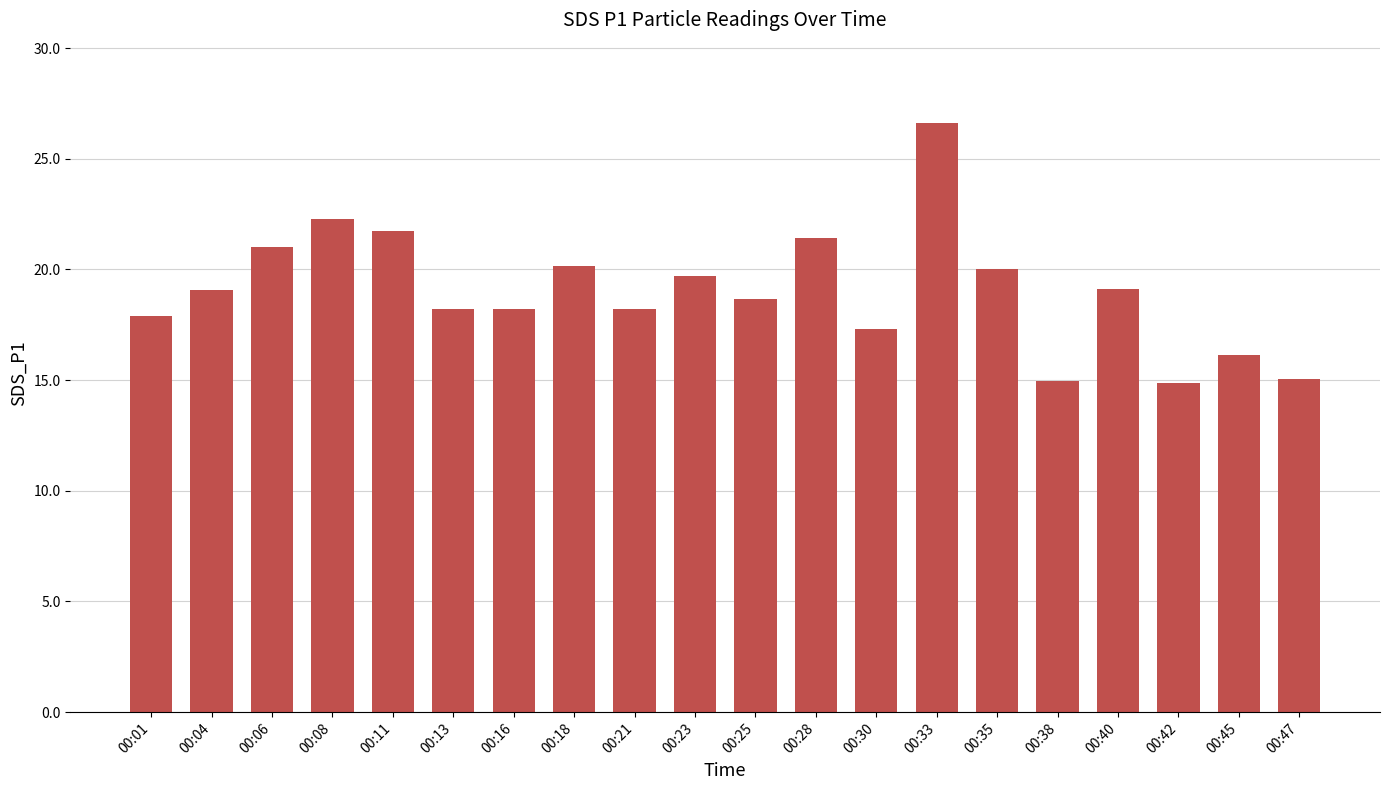

What is the ratio of the value at 00:13 to the value at 00:04?

1.0